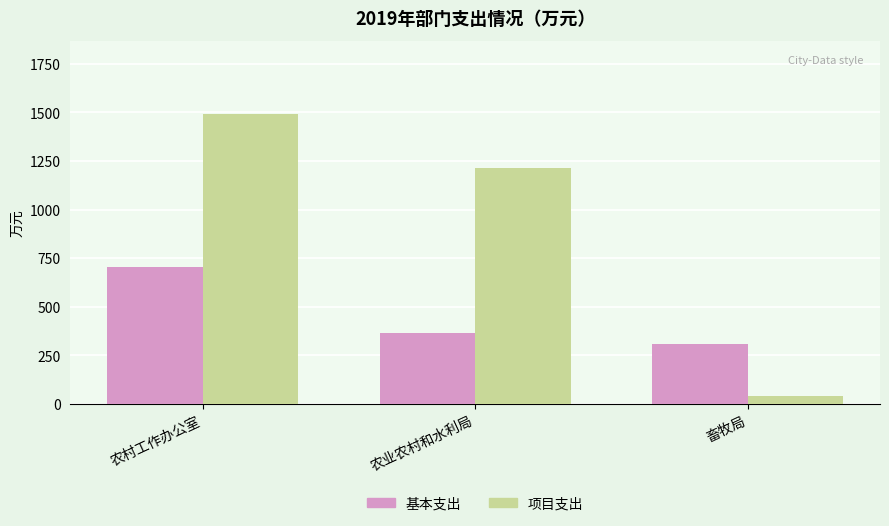

The 基本支出 series shows 702.4 at 农村工作办公室. True or false?

True